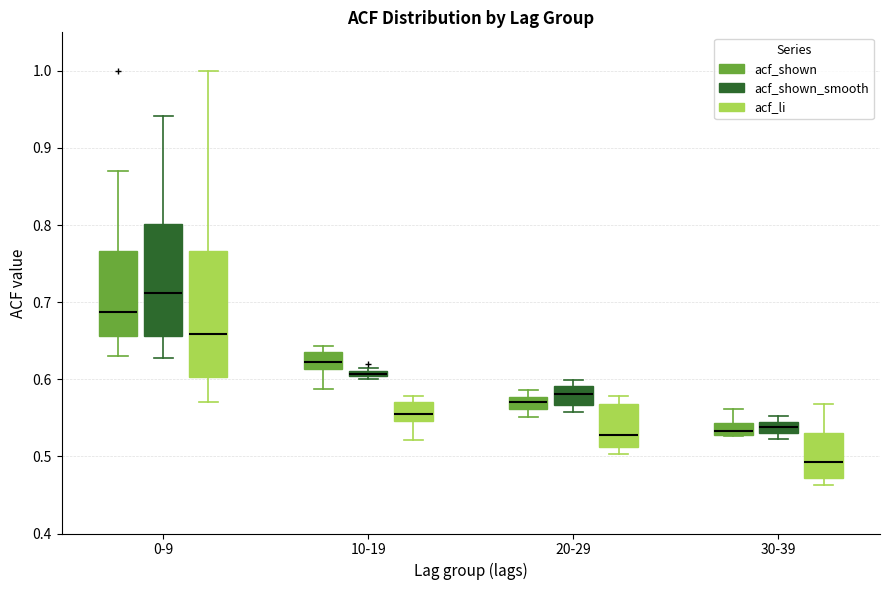

Where is the upper edge of the box for 0-9 (acf_li) on the y-axis? The values are not printed on the chart, so give them approximately, as read against the axis.

0.77